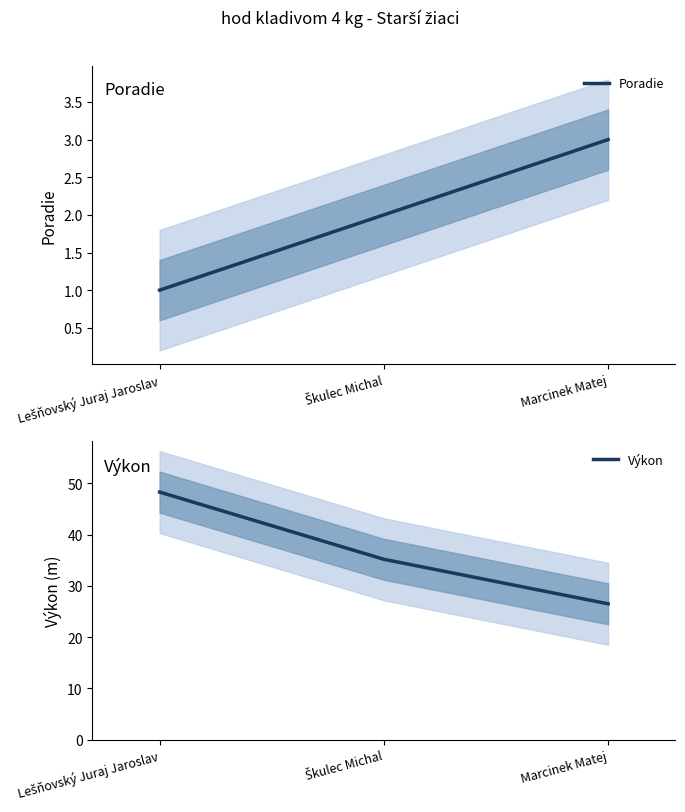

List the series in order of their peak value, highest first.

Výkon, Poradie